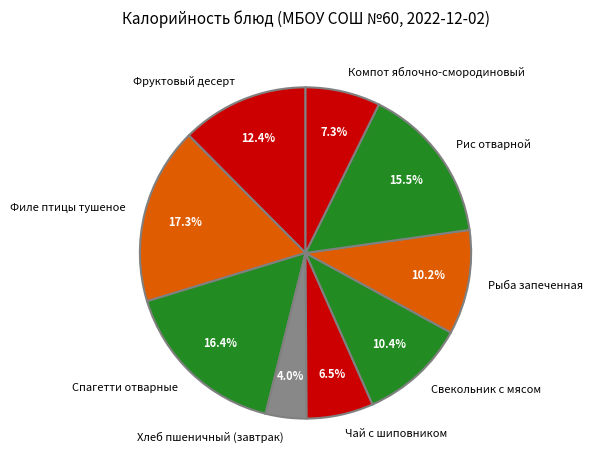

Does Компот яблочно-смородиновый account for over 50% of the chart?

No